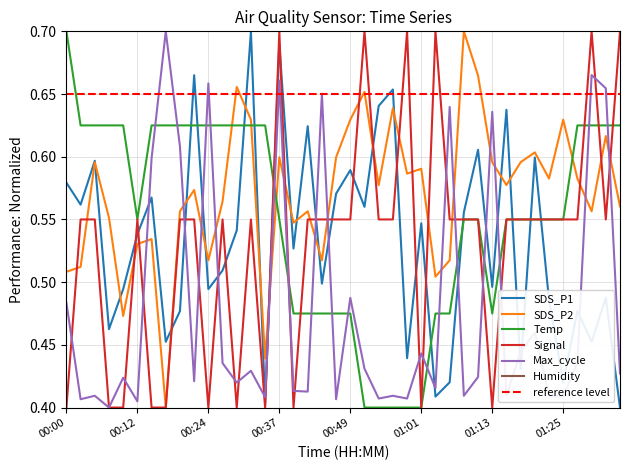

What is the value of the SDS_P1 point at the 2nd from the left?

0.6